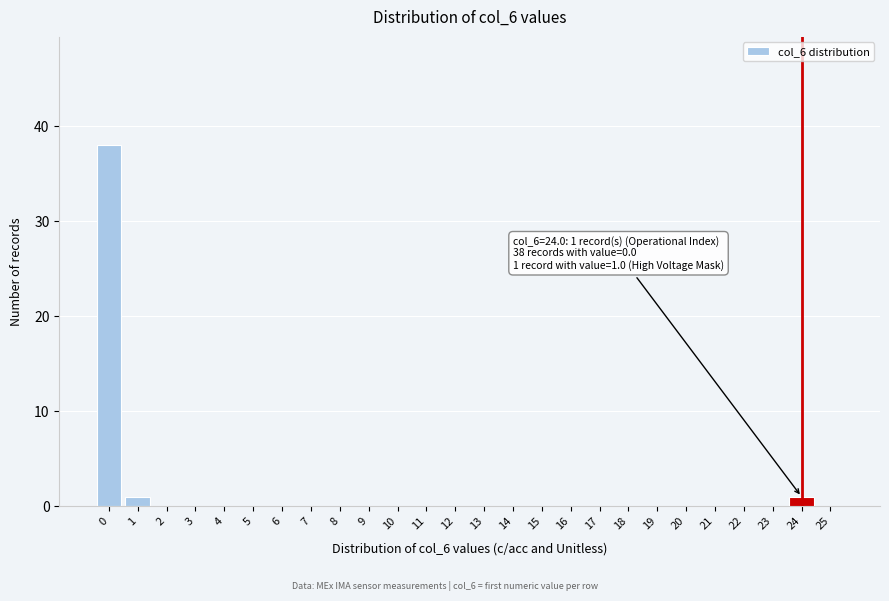

Reading right to left, what are all the values shown in this chart?

25=0	24=1	23=0	22=0	21=0	20=0	19=0	18=0	17=0	16=0	15=0	14=0	13=0	12=0	11=0	10=0	9=0	8=0	7=0	6=0	5=0	4=0	3=0	2=0	1=1	0=38